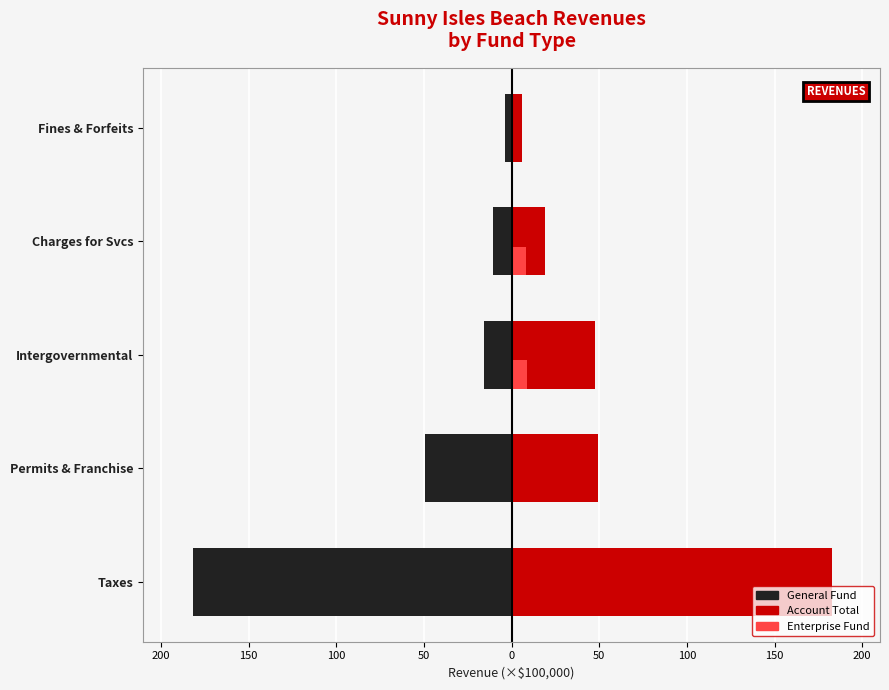

How many categories are shown in the chart?

5